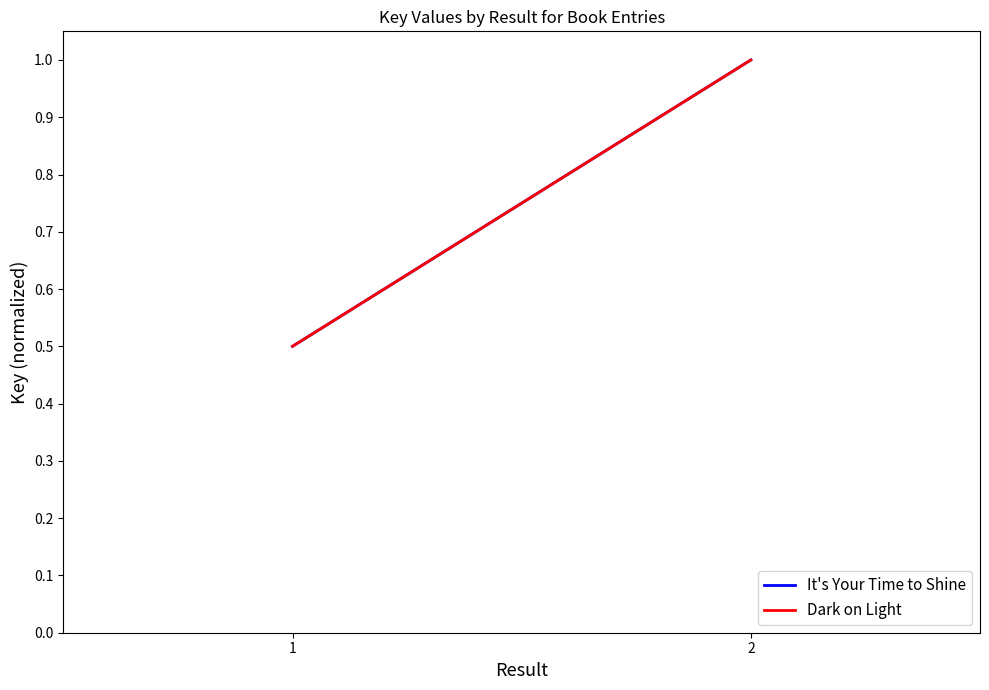

How many distinct data groups are displayed?

2